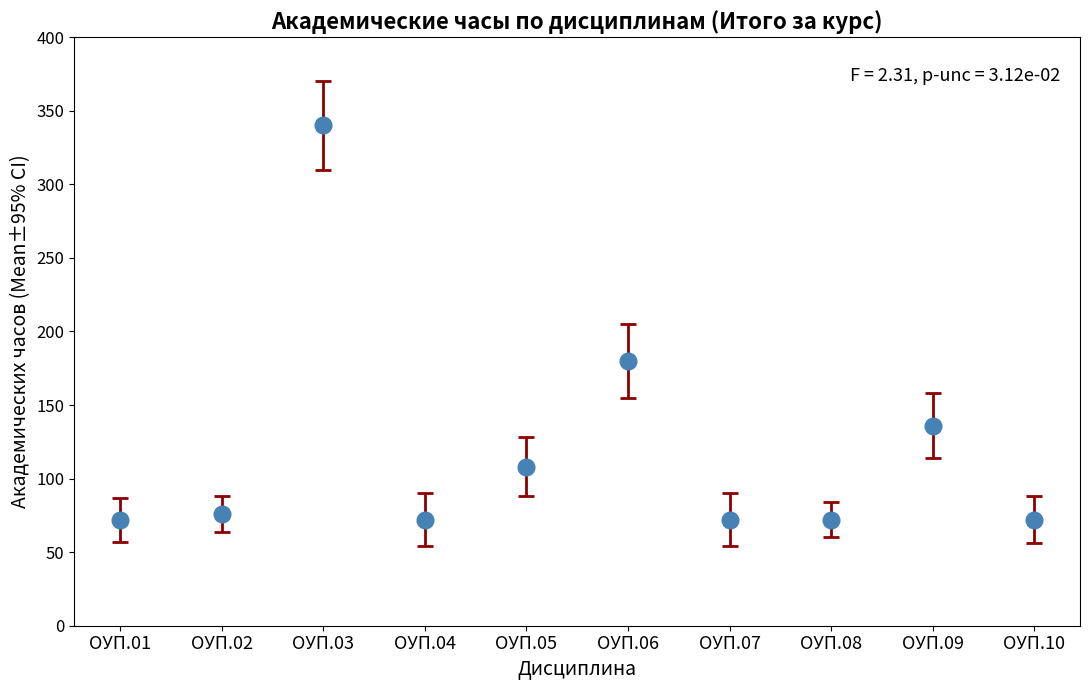

What is the difference between the second highest and minimum values?

108